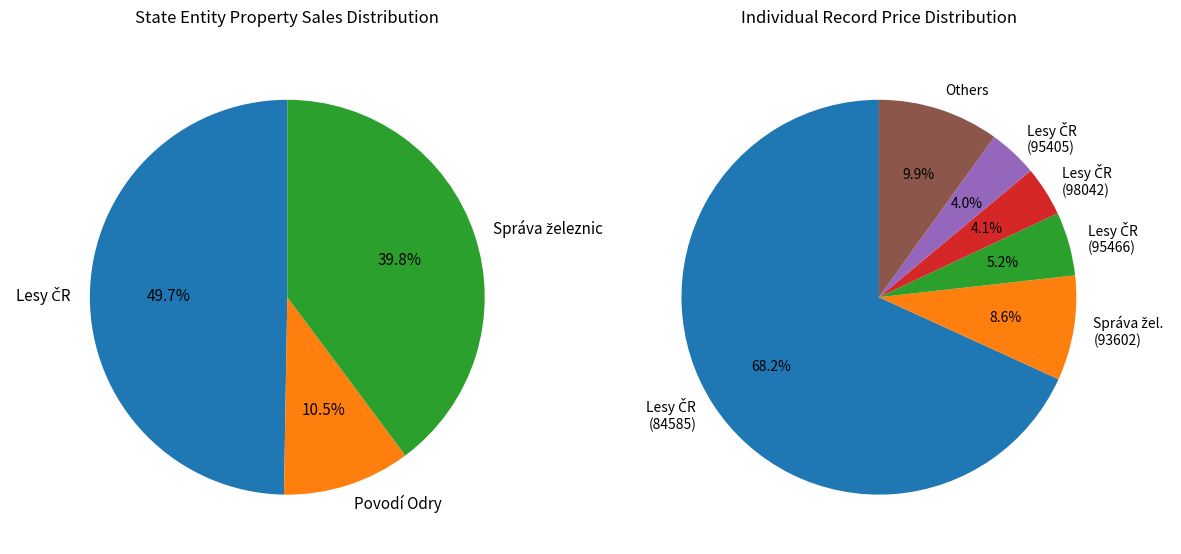

Is the sum of Lesy České republiky, s.p. (96418) and Správa železnic (93602) greater than half?

No